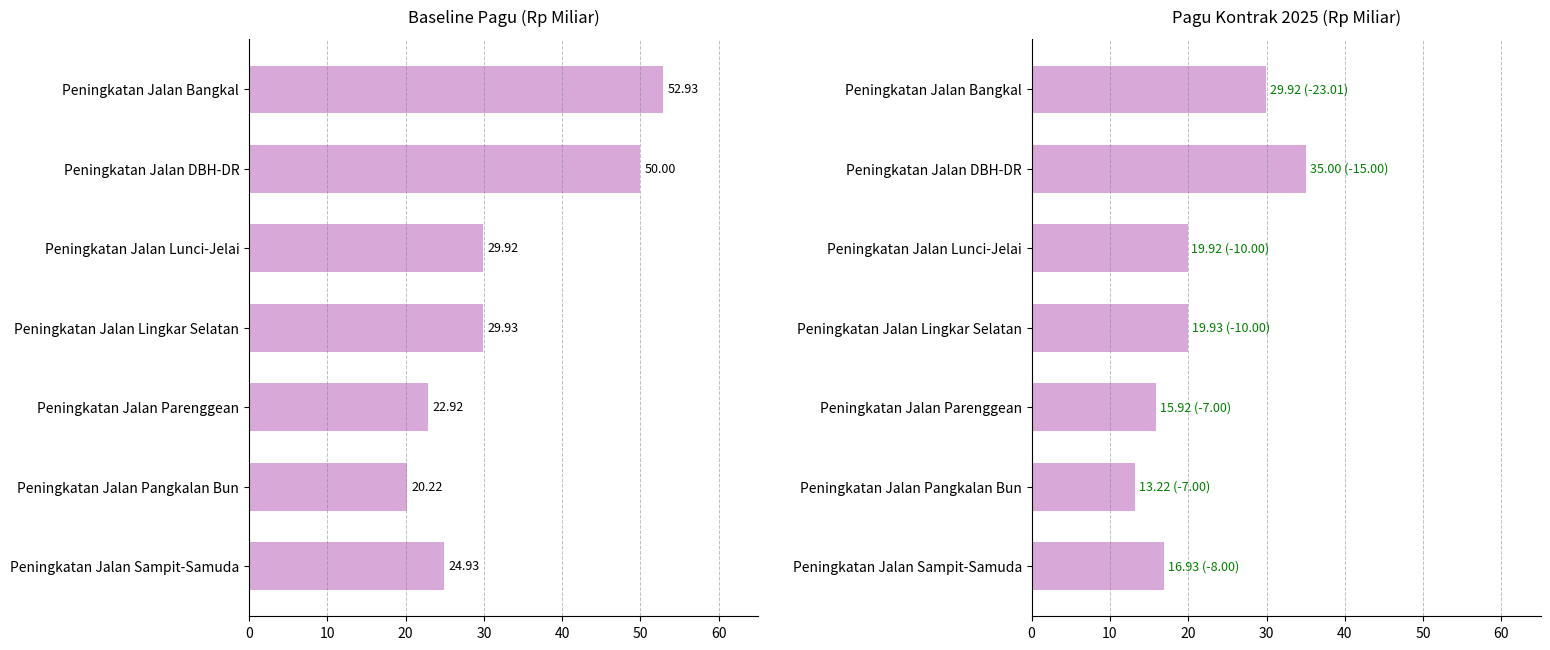

How many data points in Pagu (Kontrak) are less than 19?

3